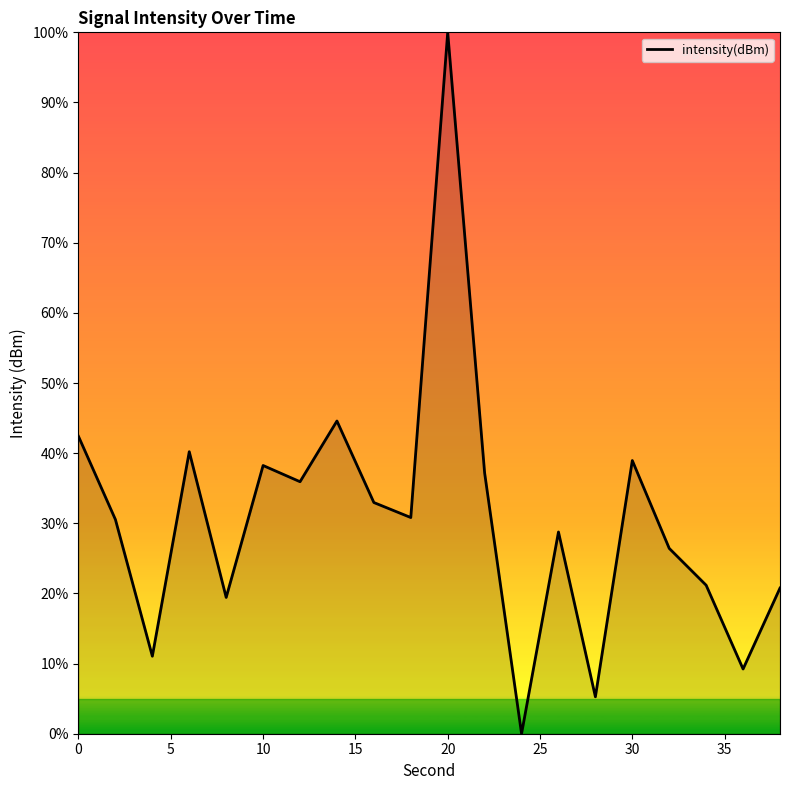

What is the difference between the maximum and minimum values?

100.0